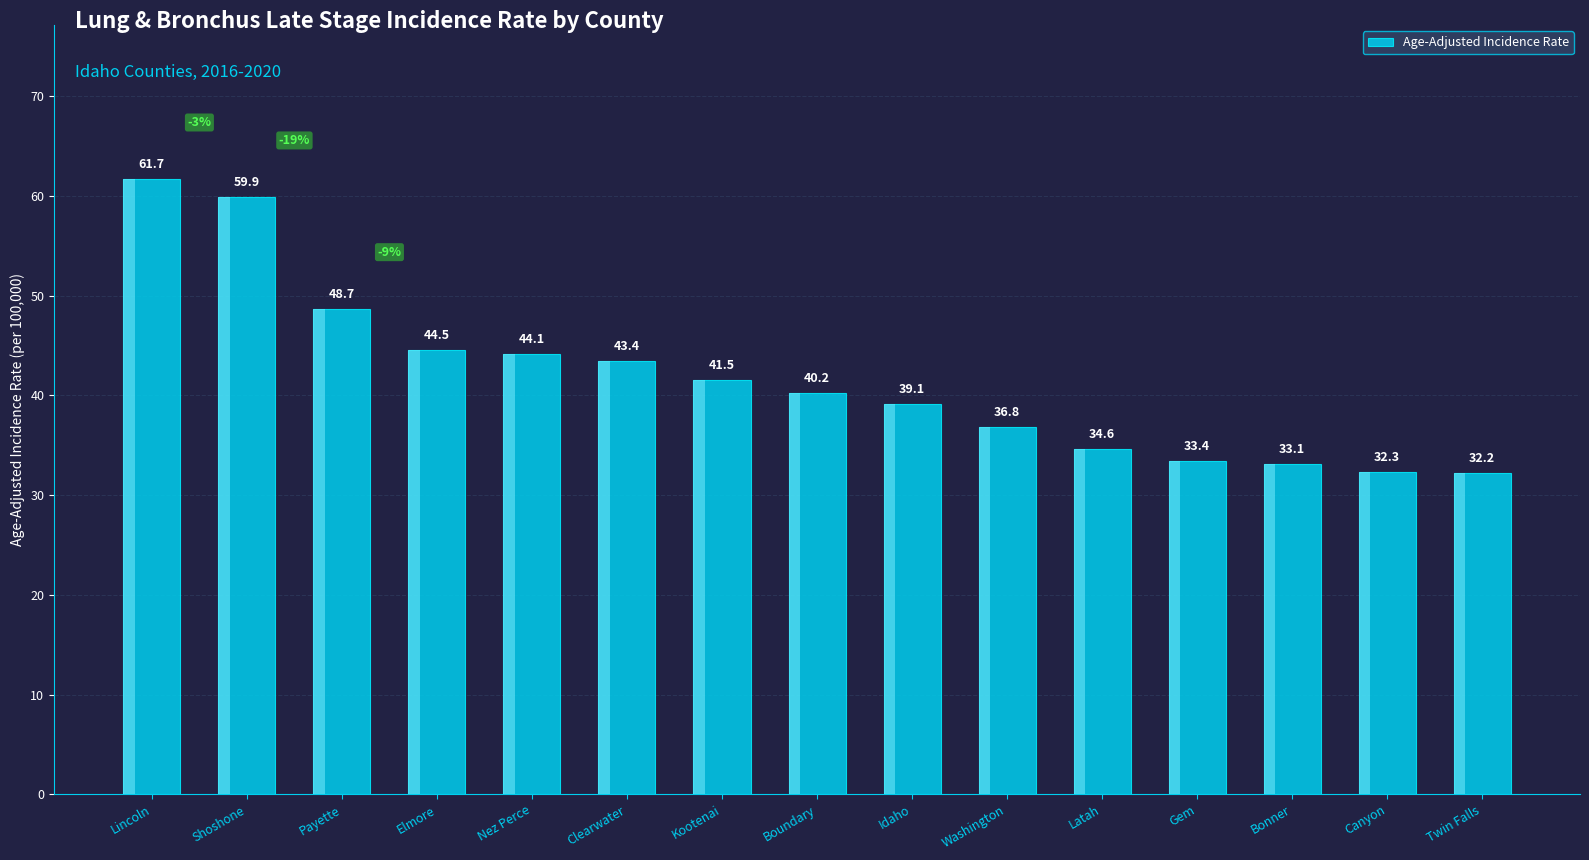

Reading left to right, transcribe all the data shown in this chart.

61.7	59.9	48.7	44.5	44.1	43.4	41.5	40.2	39.1	36.8	34.6	33.4	33.1	32.3	32.2